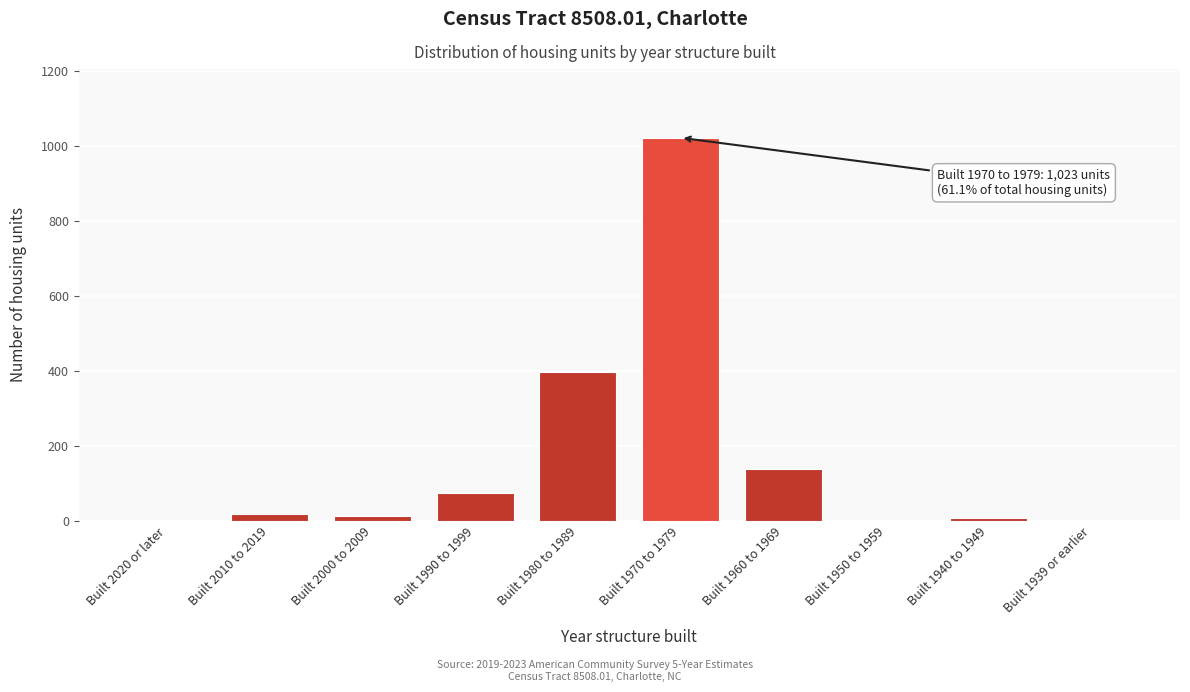

Reading left to right, what are all the values shown in this chart?

Built 2020 or later=0	Built 2010 to 2019=19	Built 2000 to 2009=14	Built 1990 to 1999=75	Built 1980 to 1989=398	Built 1970 to 1979=1023	Built 1960 to 1969=139	Built 1950 to 1959=0	Built 1940 to 1949=7	Built 1939 or earlier=0